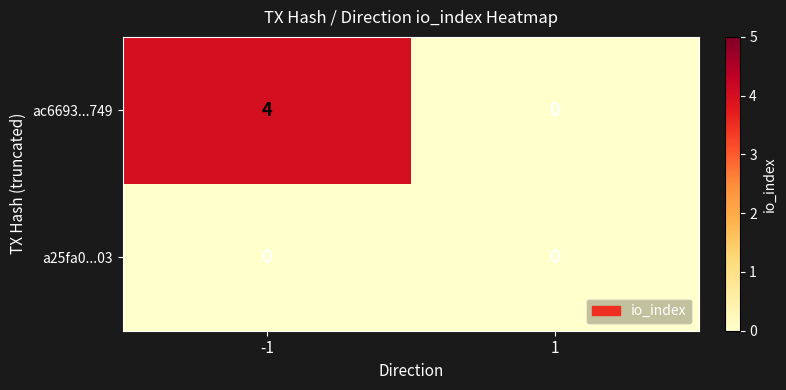

The value of ac6693...749 at 1 is -2. True or false?

False